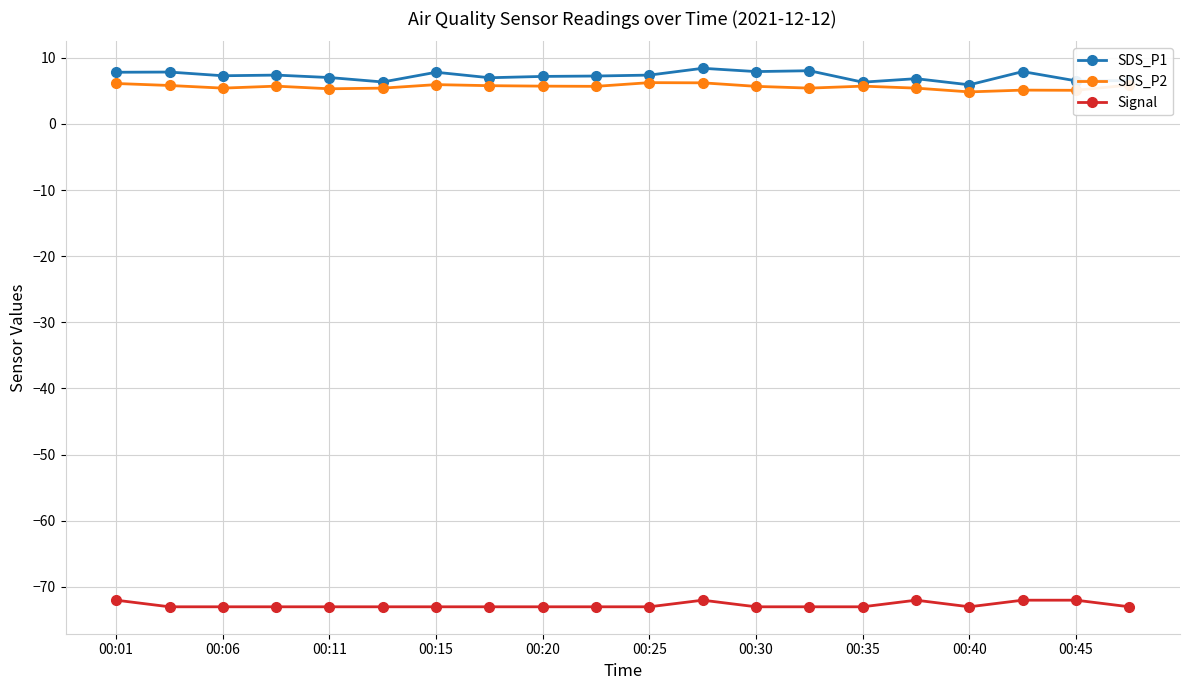

True or false: SDS_P1 has more than 2 points higher than both neighbors.

True